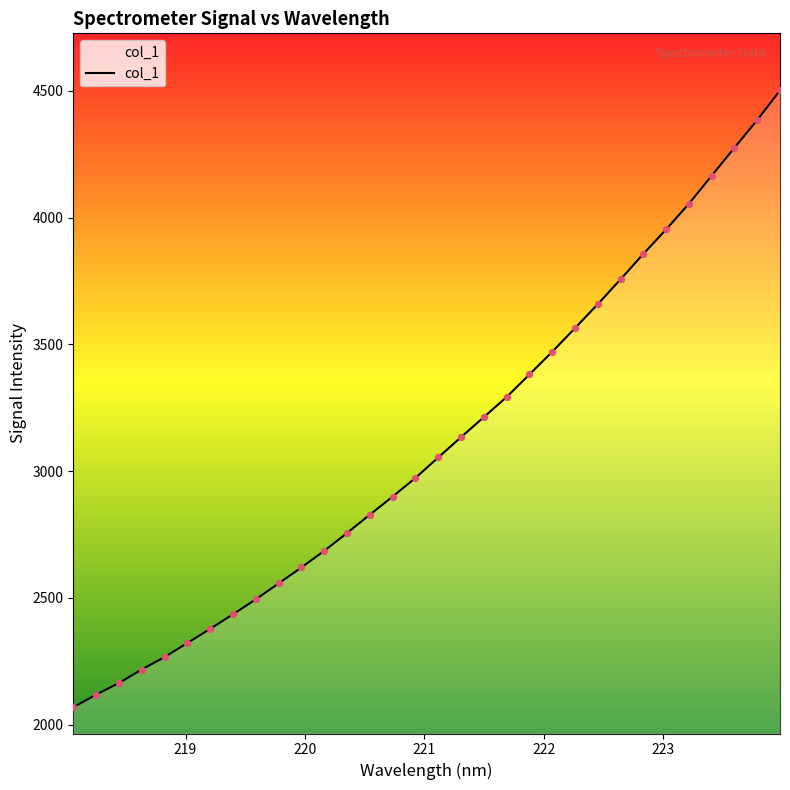

What is the greatest value displayed?

4501.8